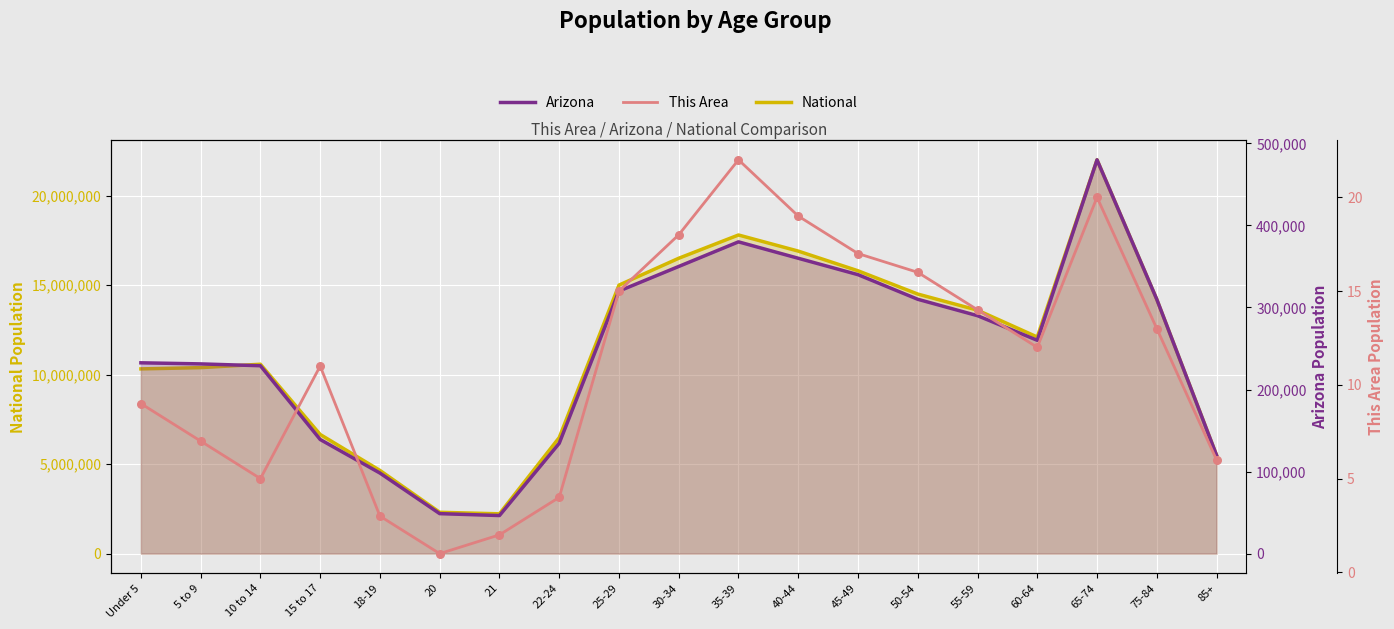

Which series reaches the minimum Y coordinate?

This Area